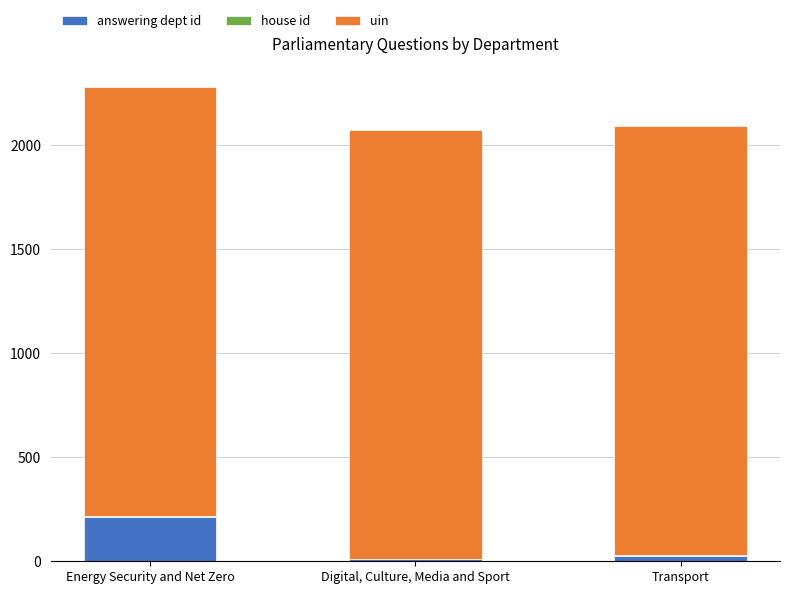

At which category is the sum across all series the highest?

Energy Security and Net Zero